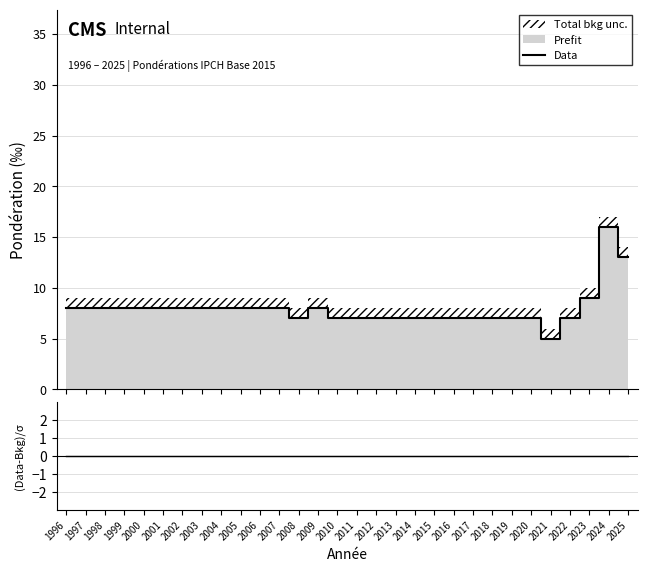

True or false: Data has a value of 8 at 2002.

True